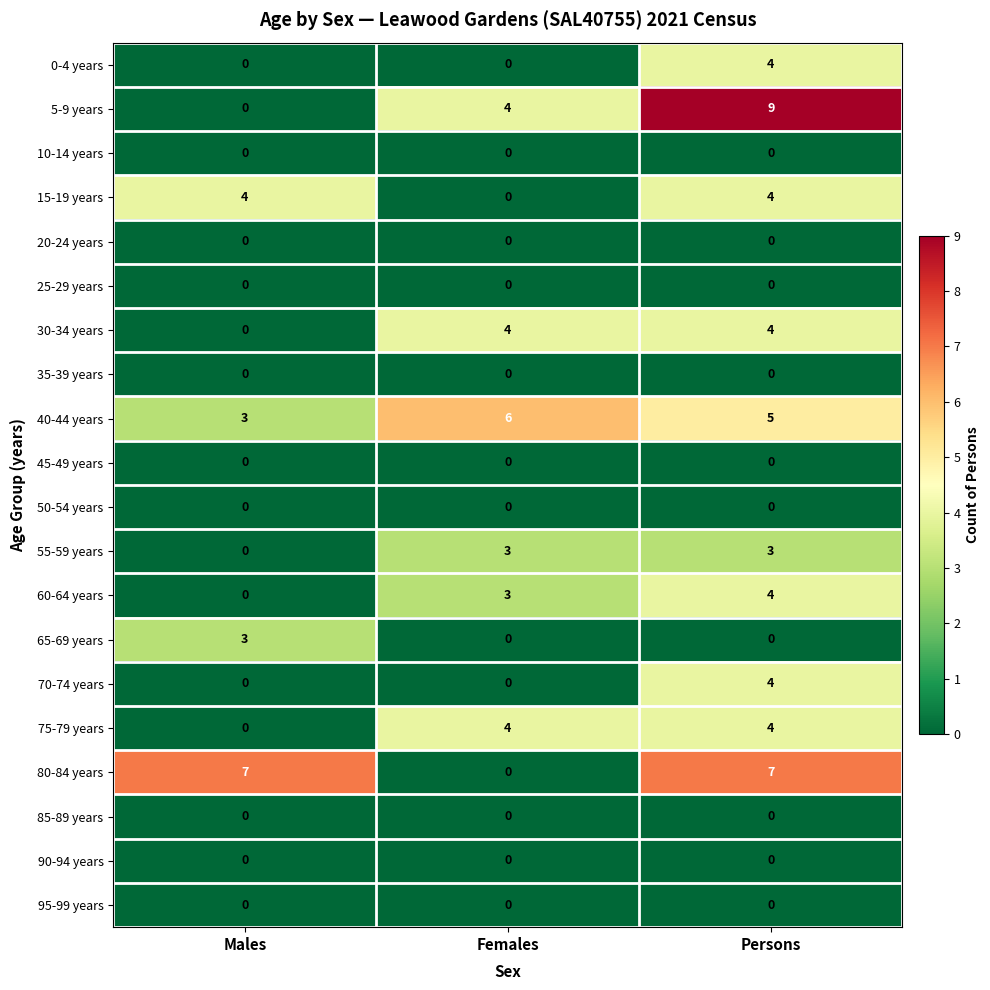

Count the number of data series in this chart.

20